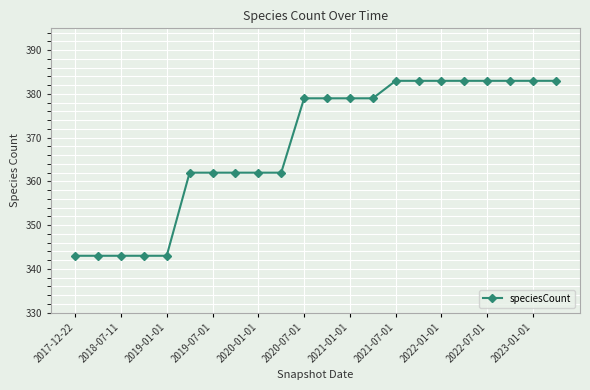

What is the value of the 22nd point from the left?

383